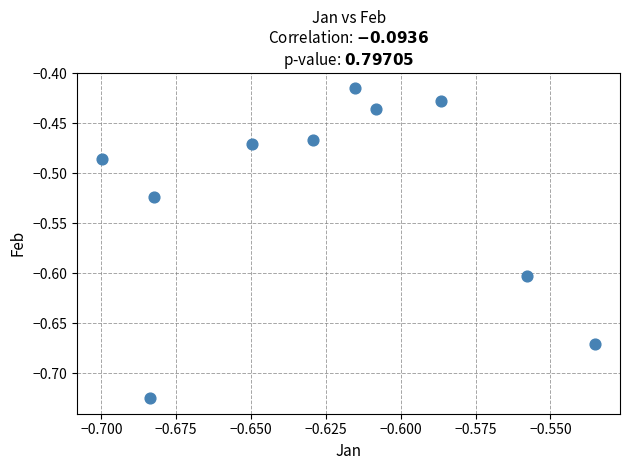

What is the average X value?

-0.6